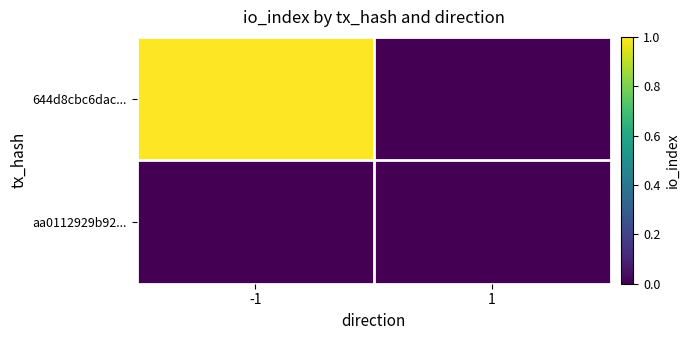

What is the difference between the maximum and minimum values in the 644d8cbc6dac... series?

1